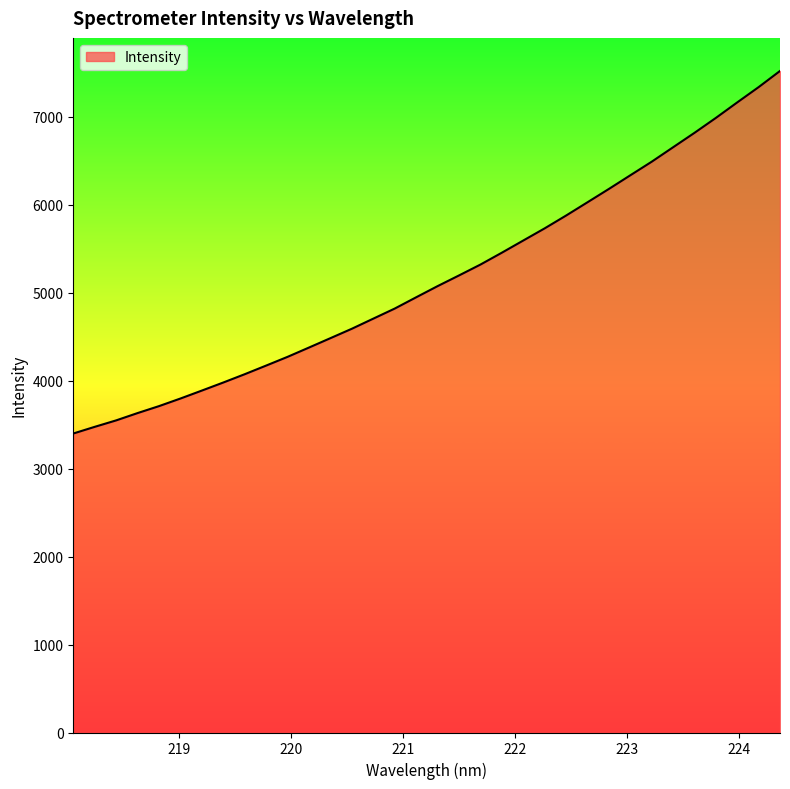

How many lines are shown in the chart?

1